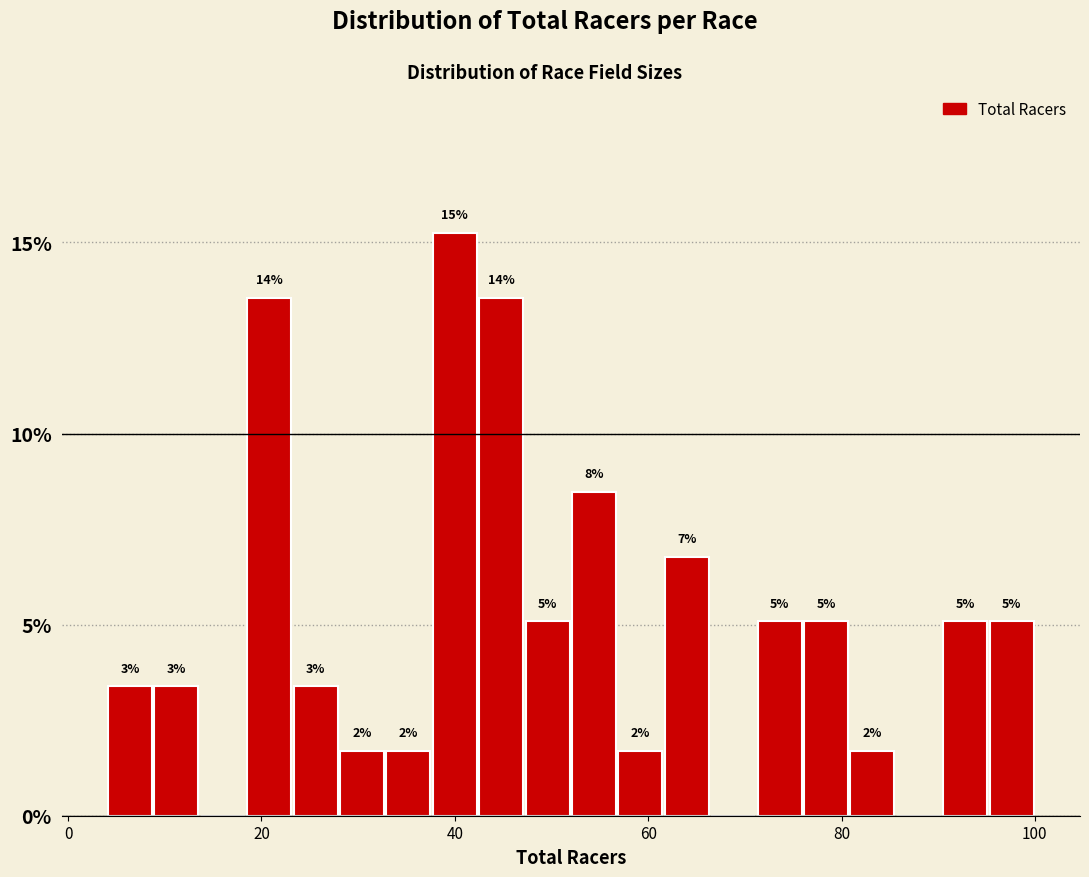

Read against the x-axis, roughly where is the centre of the tallest bar?

40